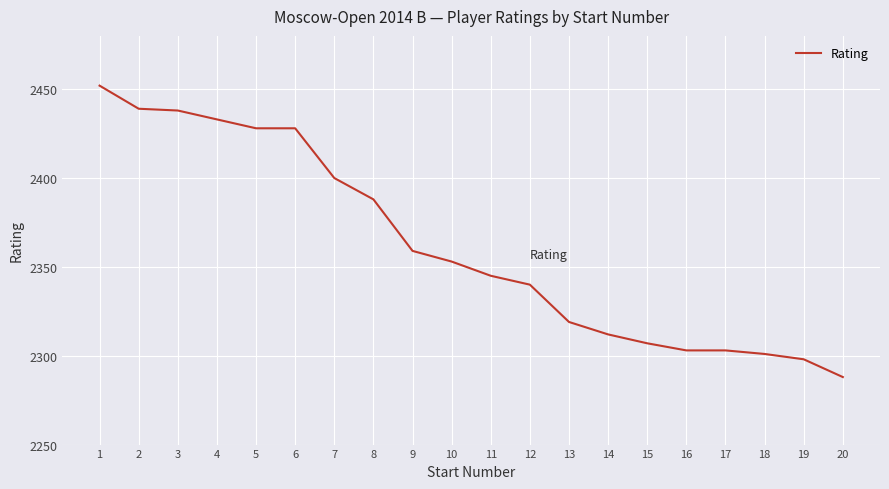

Is it true that the value at 16 is 2303?

True